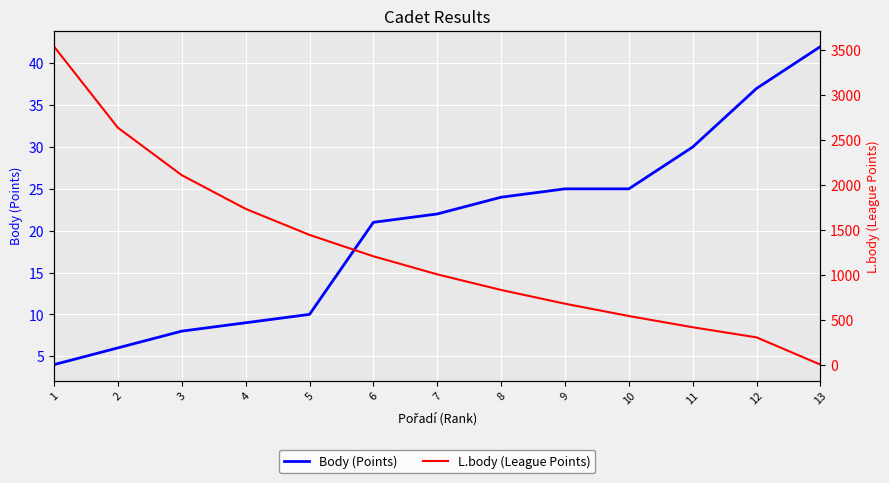

Is the value of L.body (League Points) at 3 greater than the value of Body (Points) at 1?

Yes